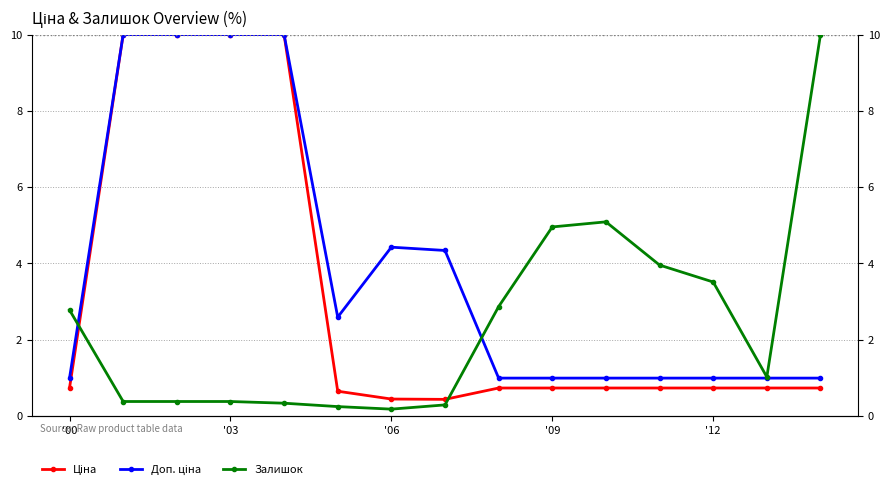

True or false: Доп. ціна and Ціна intersect in this chart.

False